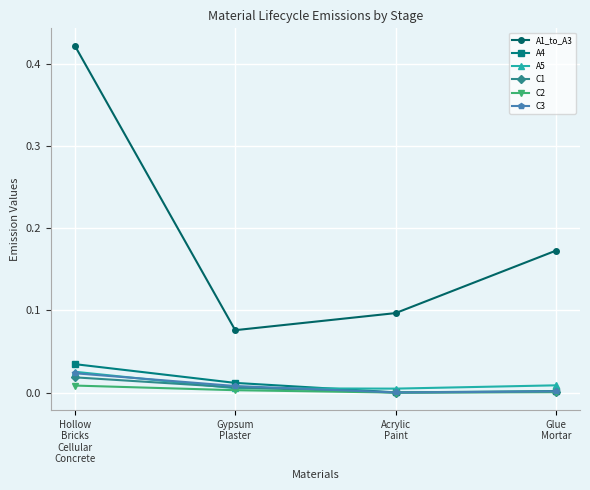

Which series has the largest range (max minus min)?

A1_to_A3